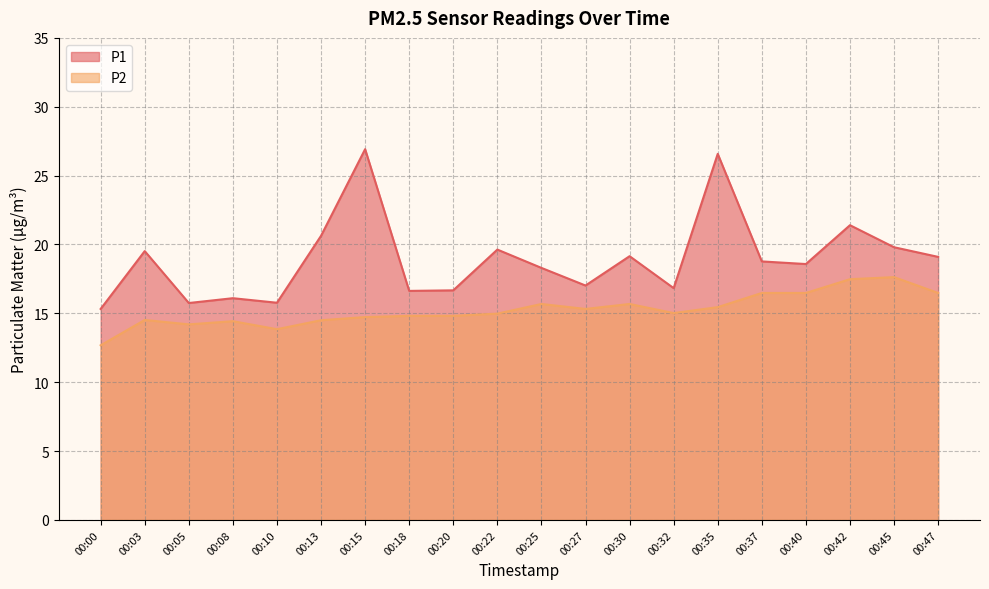

What is the lowest value of the P1 series?

15.3